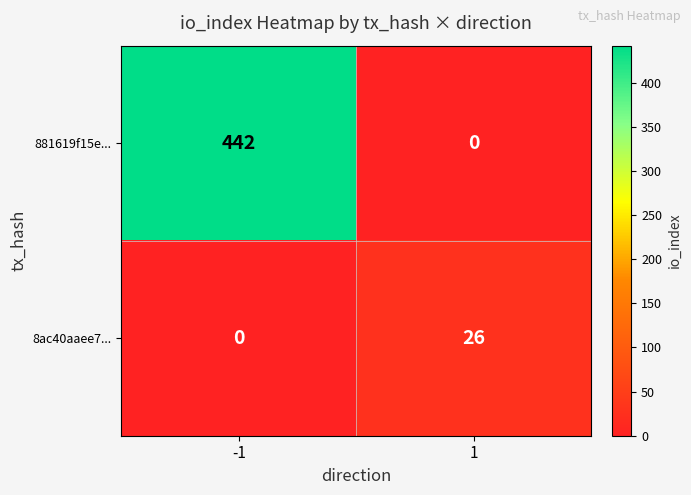

Reading right to left, what are all the values shown in this chart?

881619f15e...: 1=0	-1=442
8ac40aaee7...: 1=26	-1=0